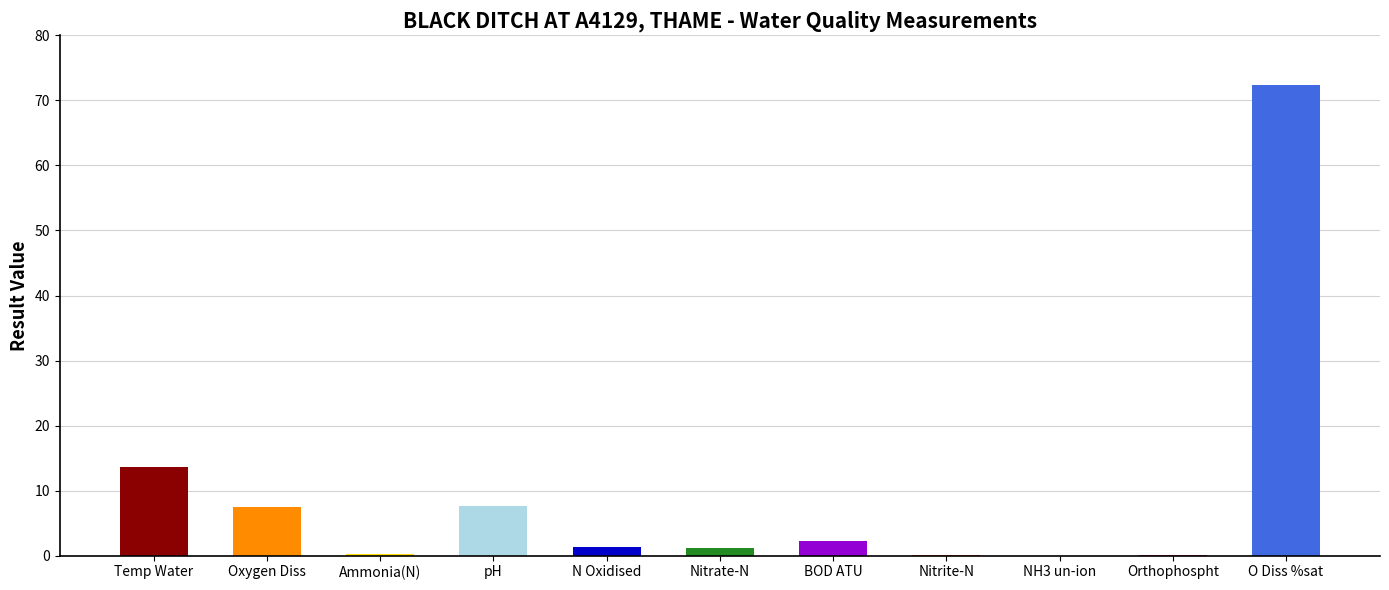

At which category does the chart reach its minimum across all series?

NH3 un-ion